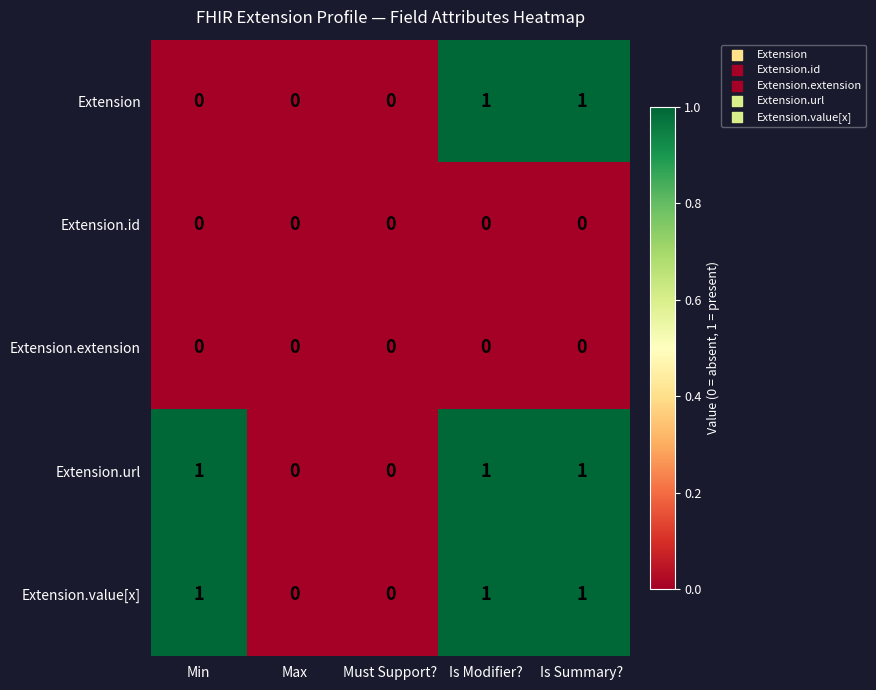

Reading right to left, list all the values displayed in this chart.

Extension: Is Summary?=1	Is Modifier?=1	Must Support?=0	Max=0	Min=0
Extension.id: Is Summary?=0	Is Modifier?=0	Must Support?=0	Max=0	Min=0
Extension.extension: Is Summary?=0	Is Modifier?=0	Must Support?=0	Max=0	Min=0
Extension.url: Is Summary?=1	Is Modifier?=1	Must Support?=0	Max=0	Min=1
Extension.value[x]: Is Summary?=1	Is Modifier?=1	Must Support?=0	Max=0	Min=1